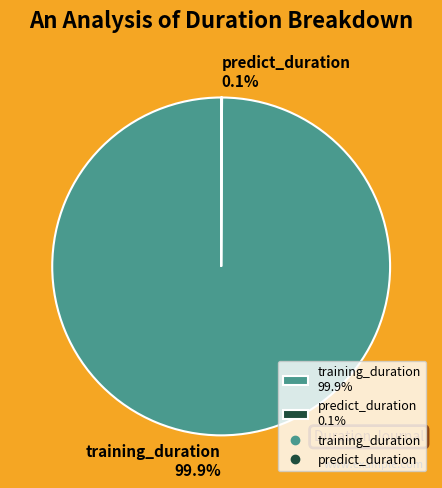

What is the majority slice?

training_duration